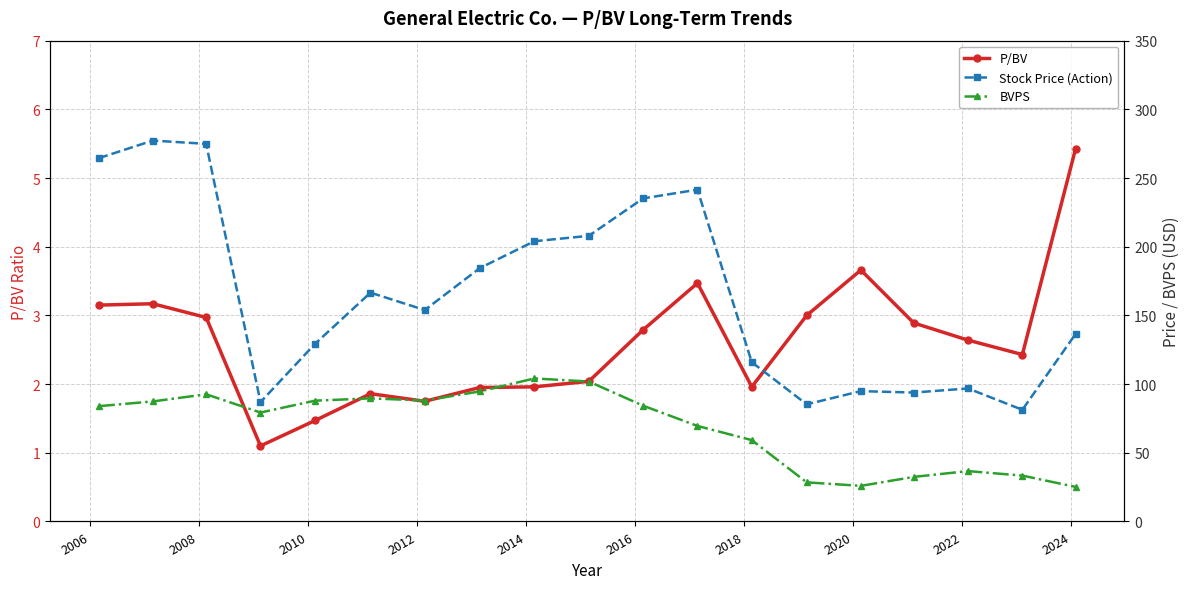

True or false: P/BV has more than 1 points higher than both neighbors.

True